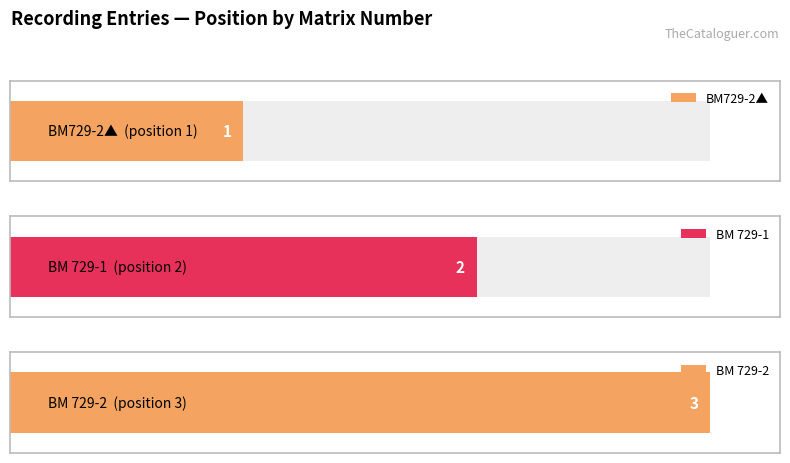

What is the sum of all values?

6